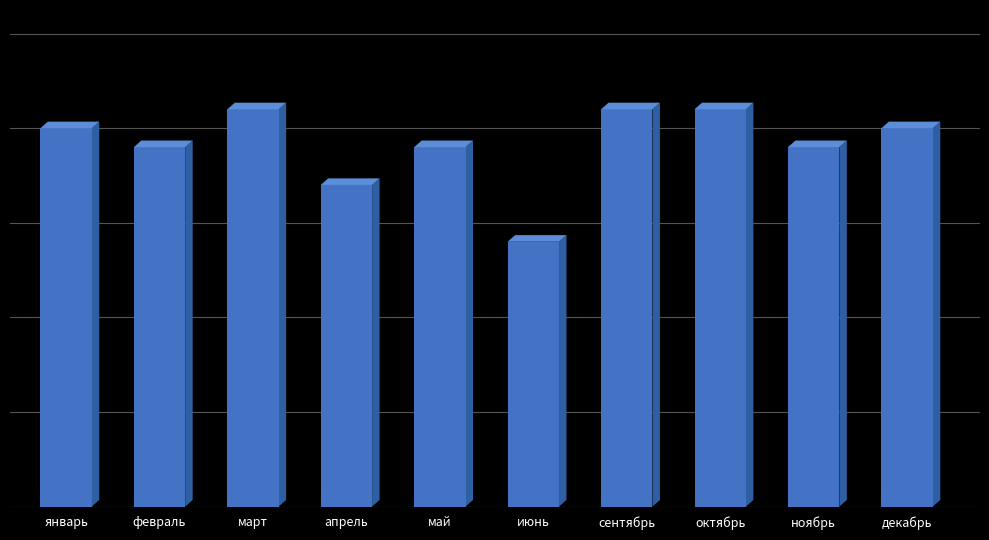

The value at март is 21. True or false?

True